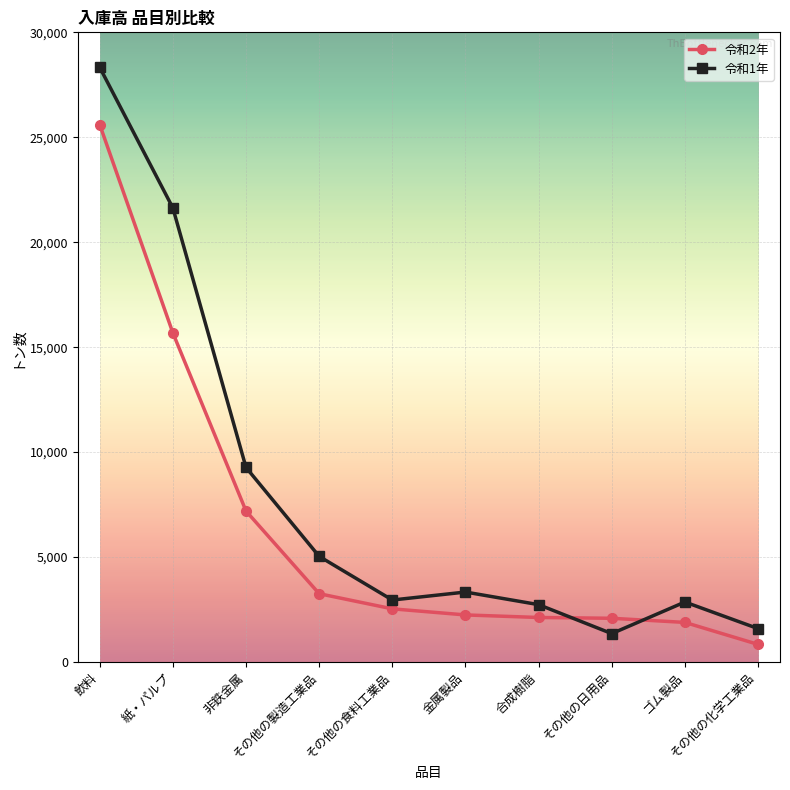

What are all the series names shown in the legend?

令和2年, 令和1年